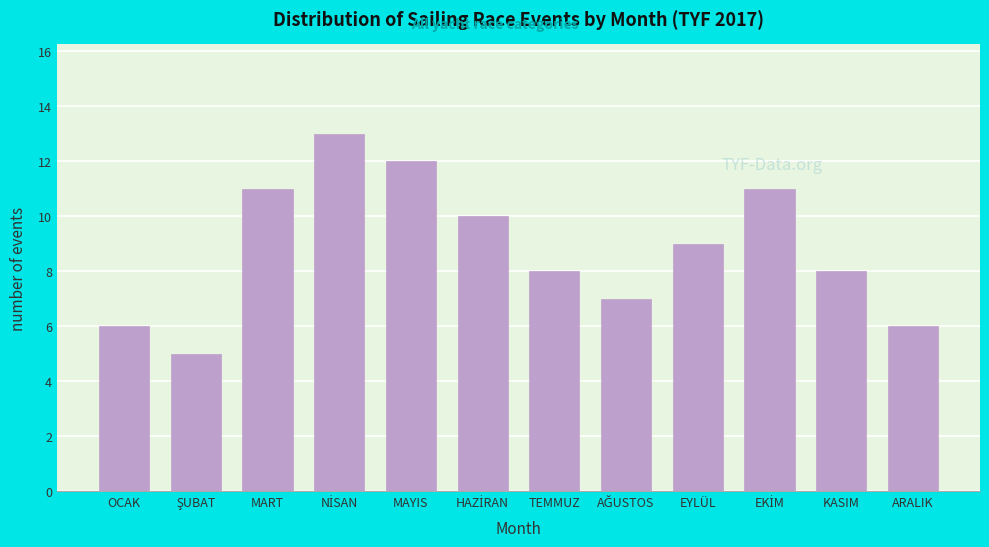

Reading right to left, list all the values displayed in this chart.

6	8	11	9	7	8	10	12	13	11	5	6